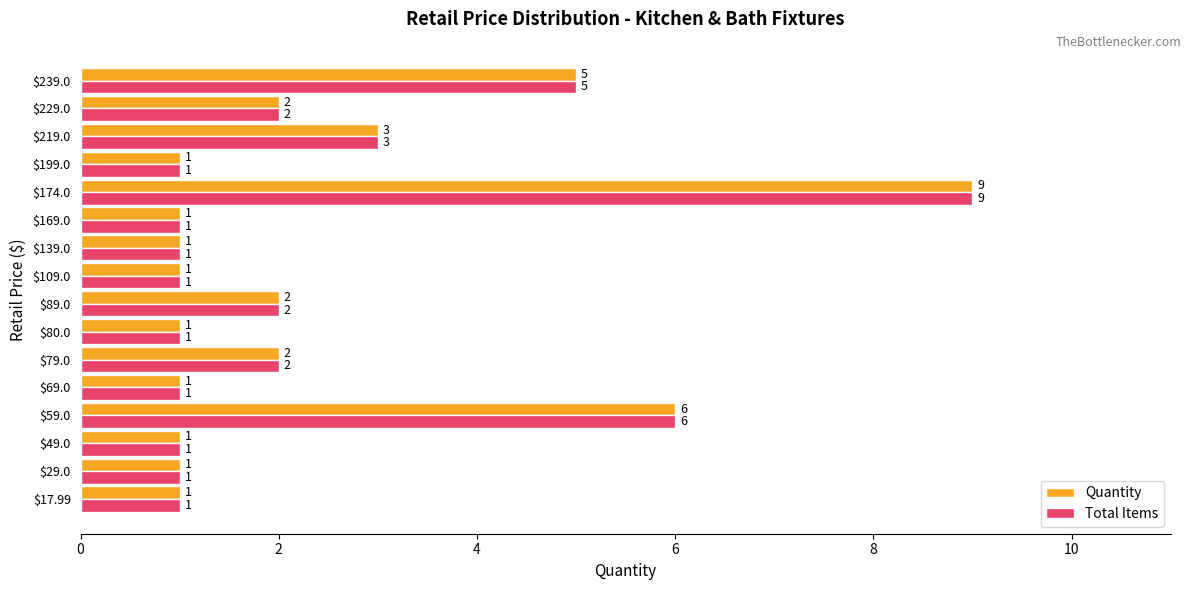

What is the difference between the maximum and minimum values in the Quantity series?

8